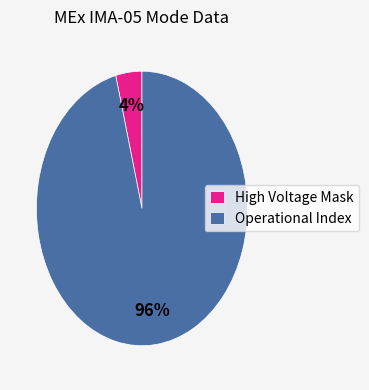

Rank the categories by value from highest to lowest.

Operational Index, High Voltage Mask